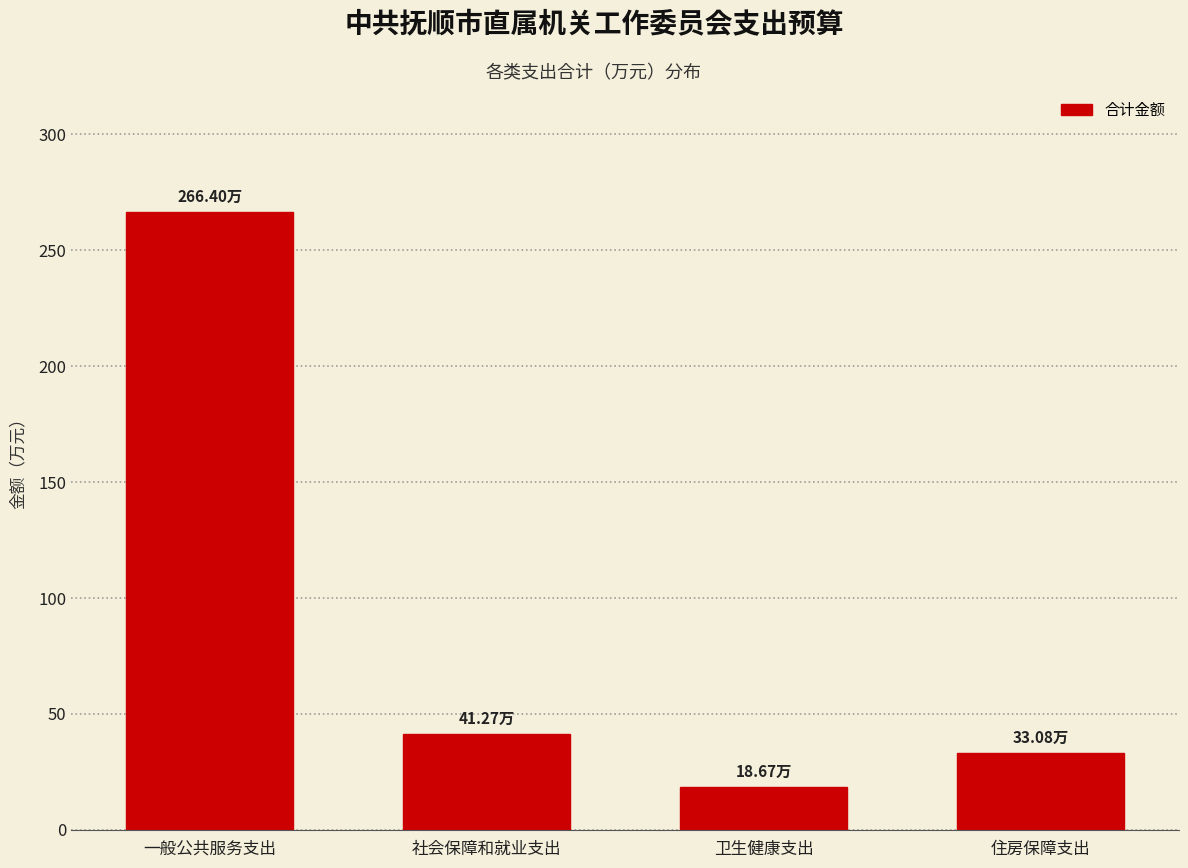

List the labels in order of value, smallest first.

卫生健康支出, 住房保障支出, 社会保障和就业支出, 一般公共服务支出